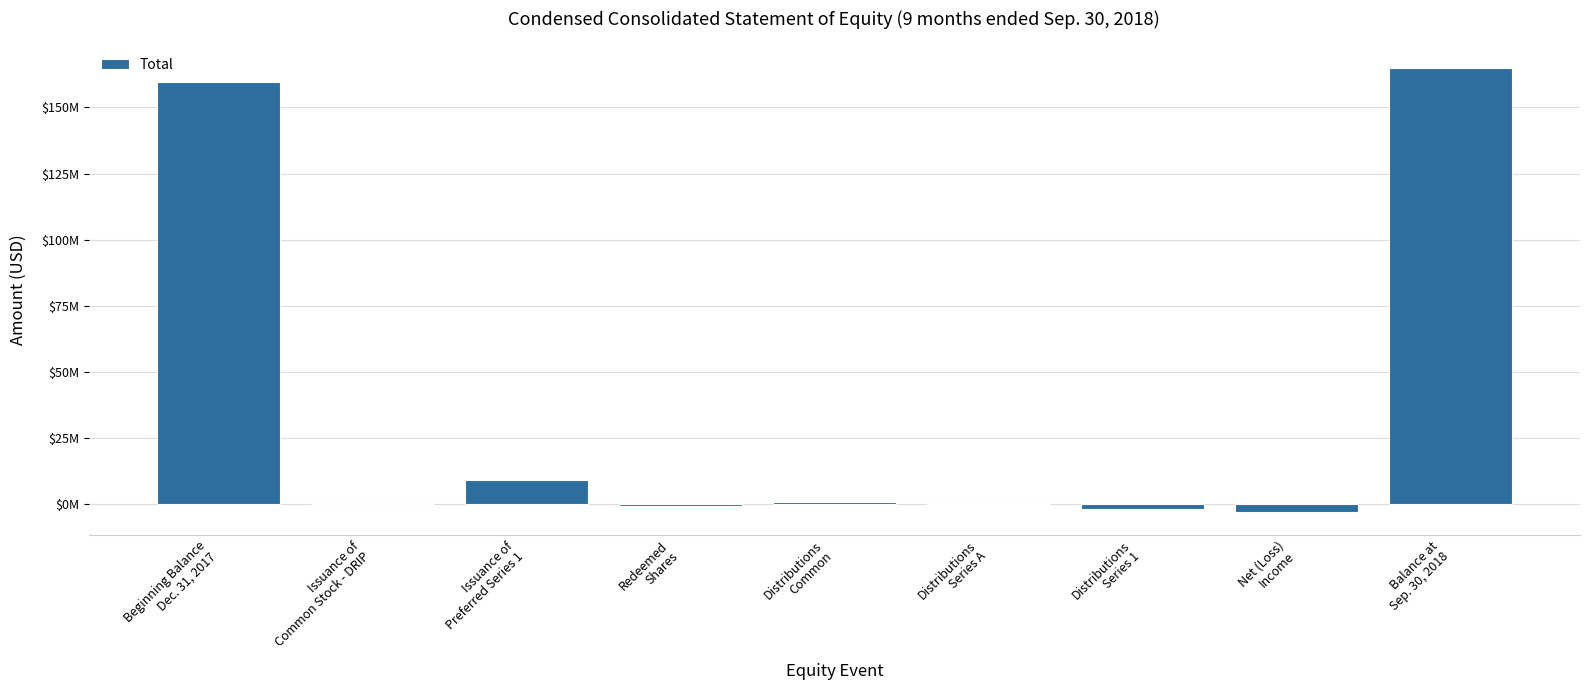

List the labels in order of value, largest first.

Balance at
Sep. 30, 2018, Beginning Balance
Dec. 31, 2017, Issuance of
Preferred Series 1, Distributions
Common, Issuance of
Common Stock - DRIP, Distributions
Series A, Redeemed
Shares, Distributions
Series 1, Net (Loss)
Income